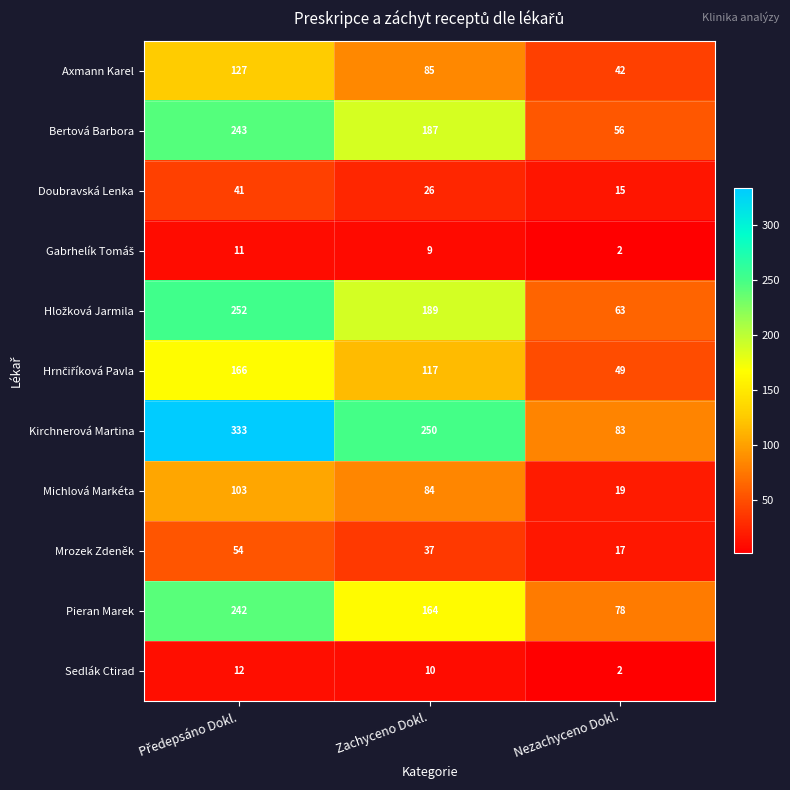

At how many categories does at least one series exceed 154?

2